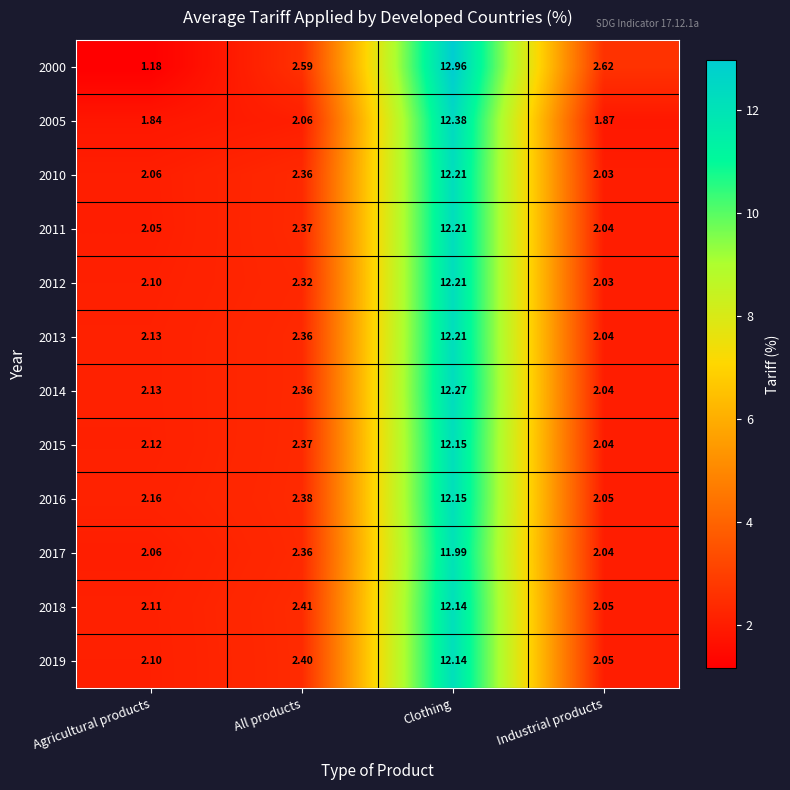

Which category has the lowest value in the 2013 series?

Industrial products